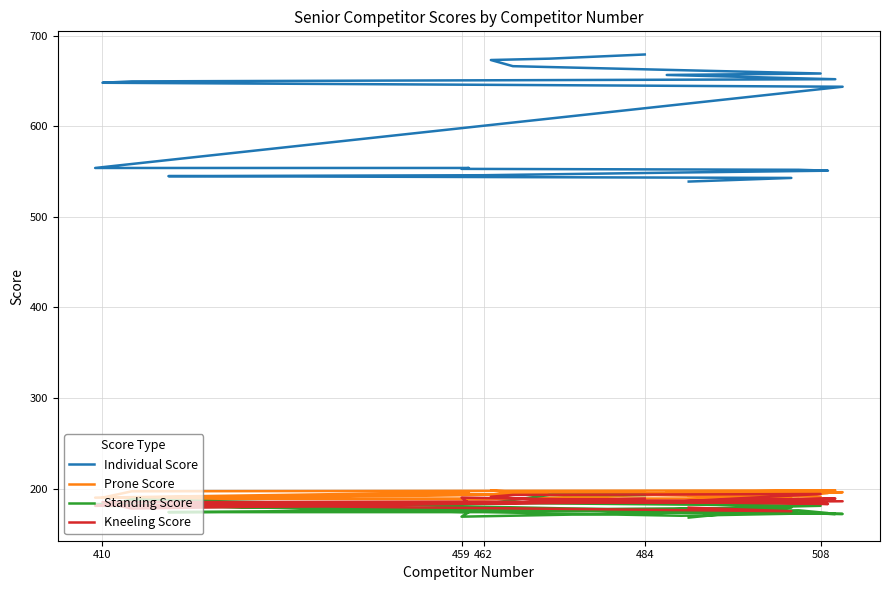

How many intersections are there between Prone Score and Kneeling Score?

2